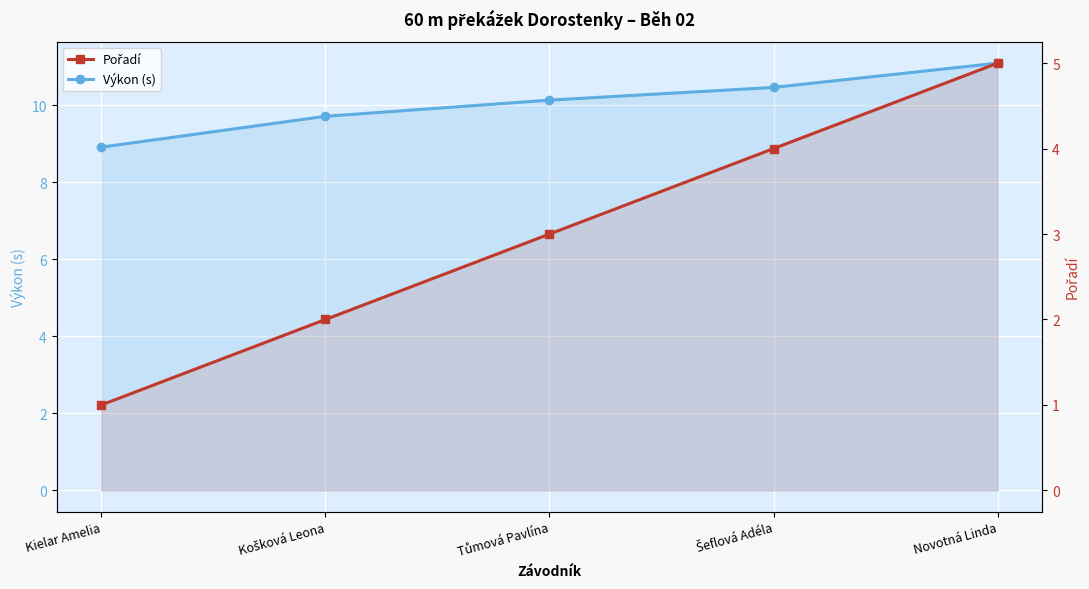

True or false: Výkon (s) and Pořadí intersect in this chart.

False